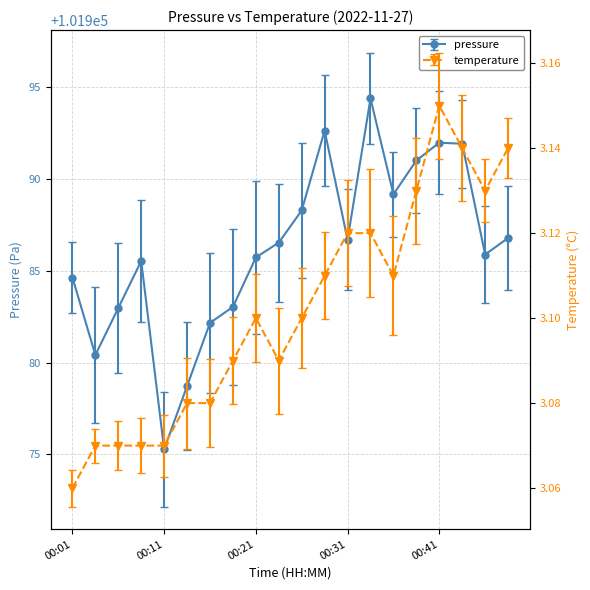

What is the difference between the pressure values at 00:28 and 00:13?

13.9